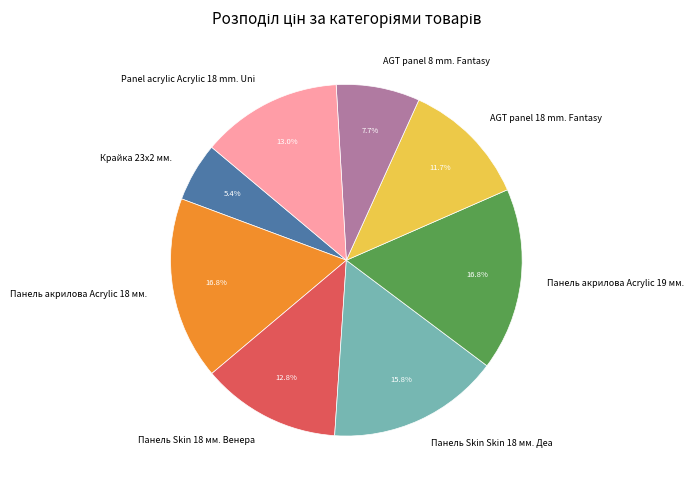

Does Панель Skin Skin 18 мм. Деа represent more than half of the total?

No